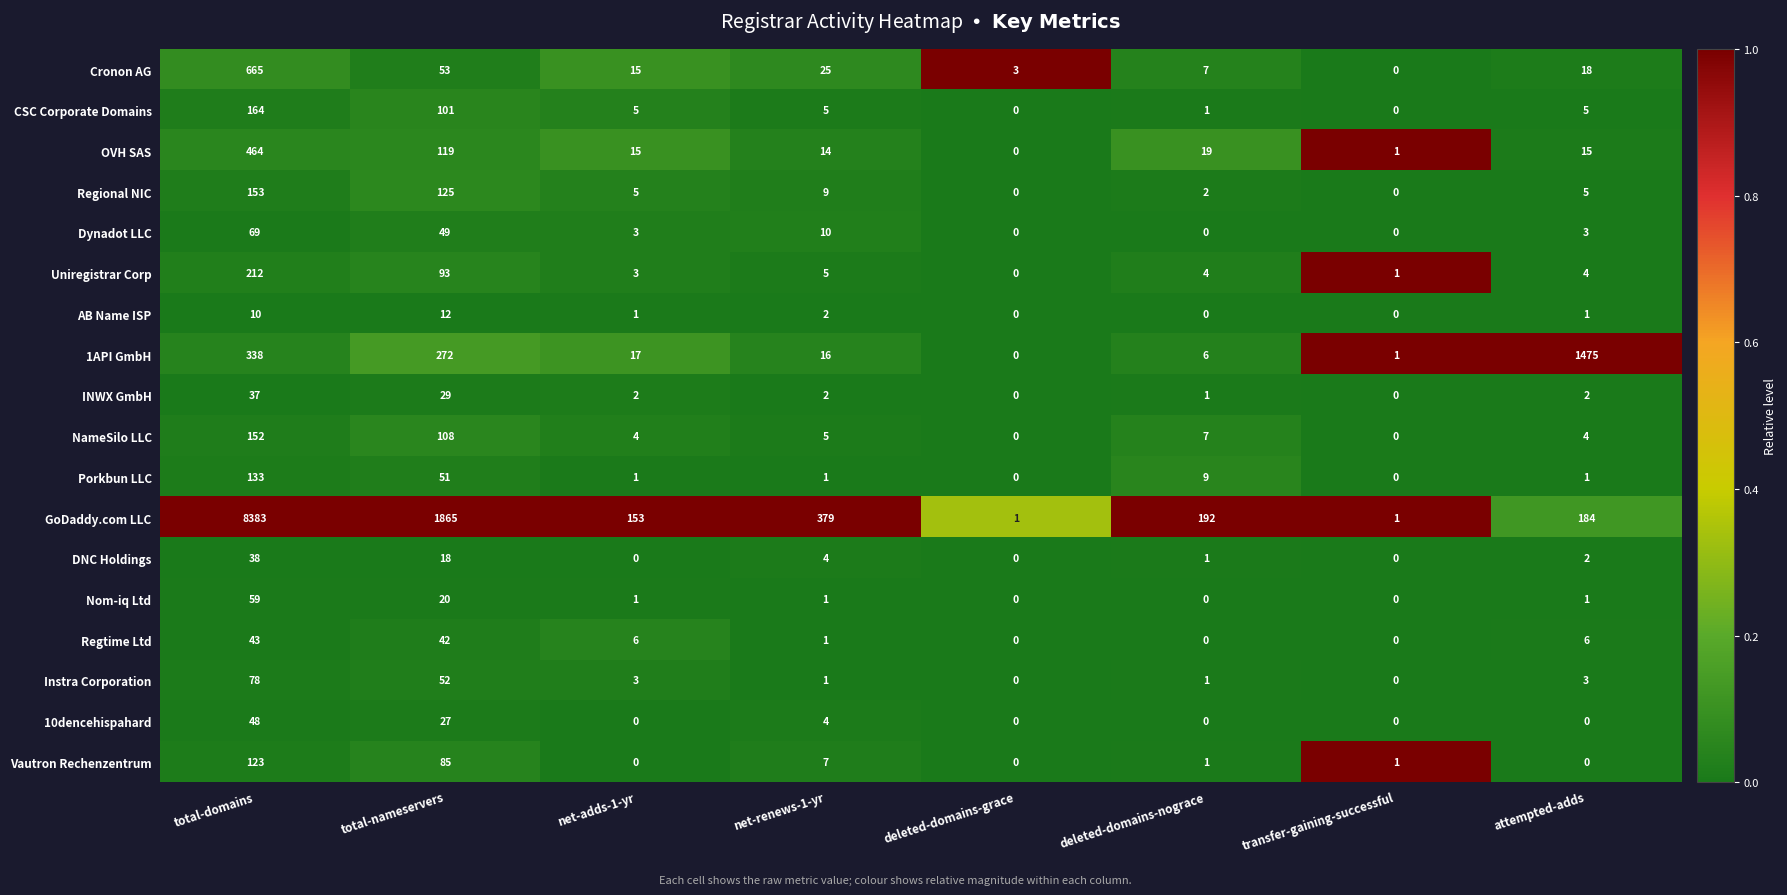

How many values in the GoDaddy.com LLC series are below 192?

4